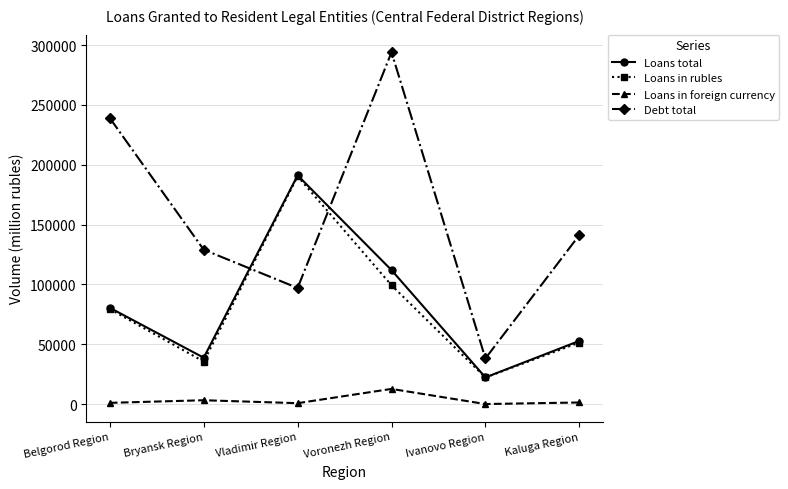

True or false: Loans in foreign currency and Loans in rubles cross at least once.

False